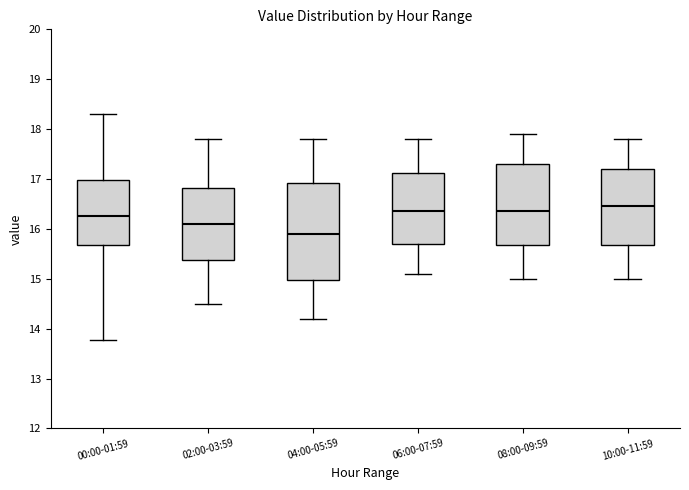

Which box has the lowest median line?

04:00-05:59